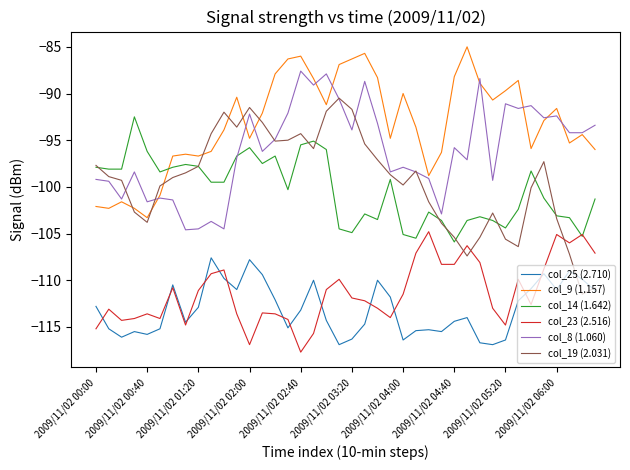

True or false: col_9 (1.157) and col_23 (2.516) cross at least once.

False